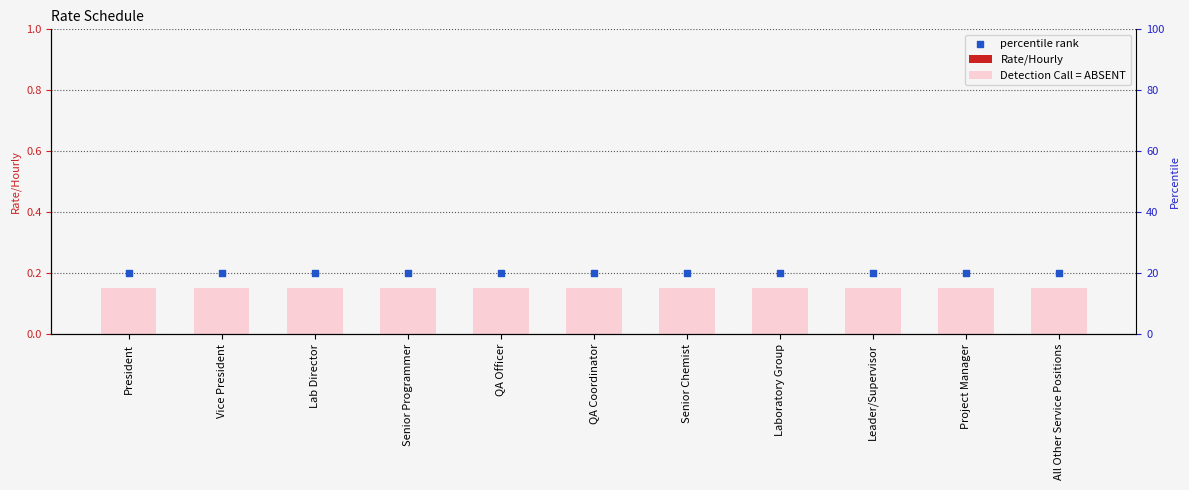

What is the total value across all series at All Other Service Positions?

0.3